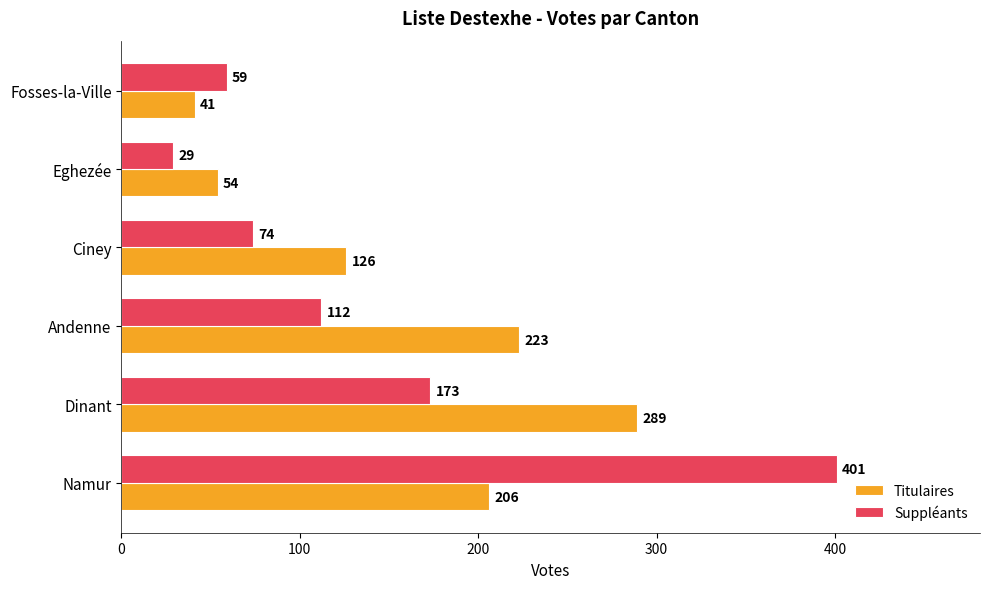

How many data points does each series have?

6